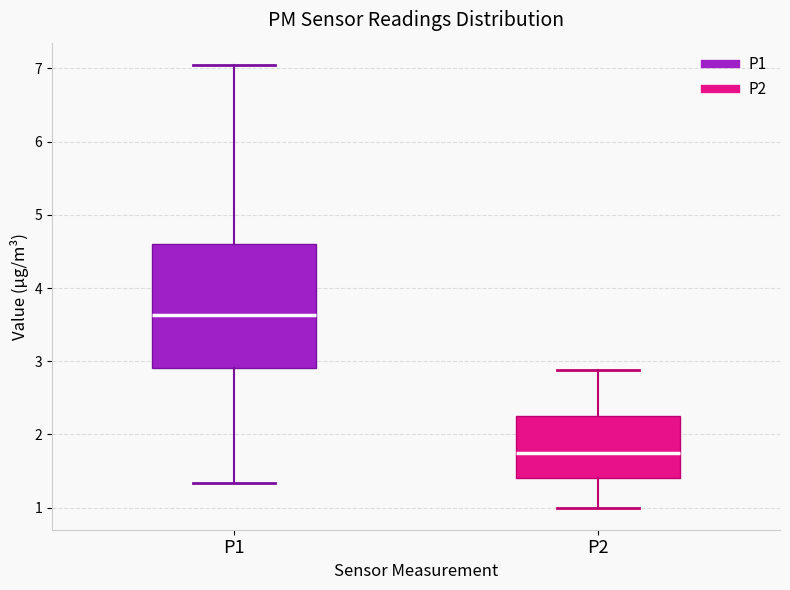

Reading left to right, read every box against the y-axis: the position of its median line, the range the box covers, and the ends of its whiskers. The values are not printed on the chart, so give them approximately, as read against the axis.

P1: median 3.6, box 2.9 to 4.6, whiskers 1.3 to 7.1
P2: median 1.8, box 1.4 to 2.3, whiskers 1.0 to 2.9